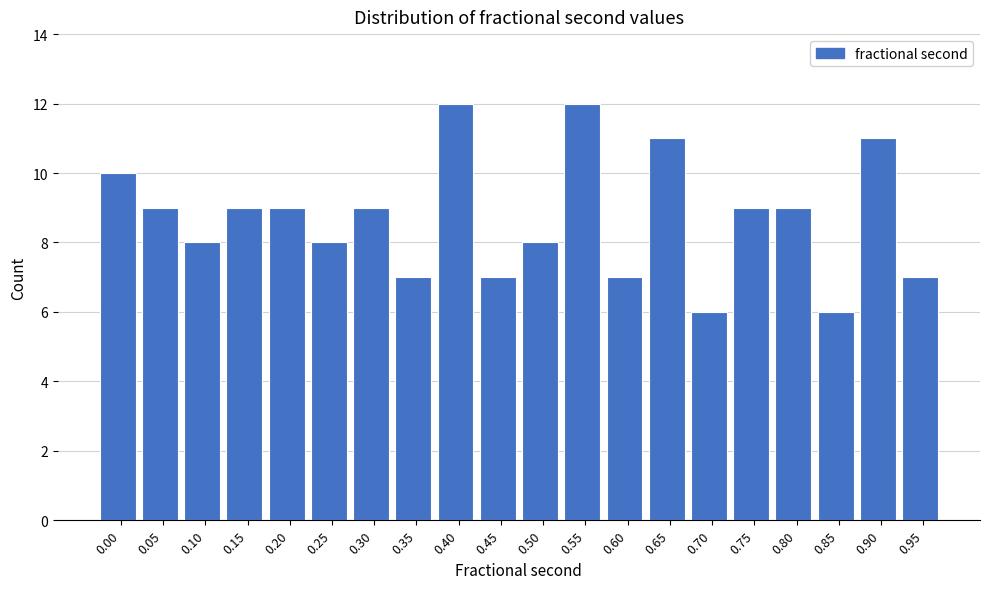

Reading left to right, extract all data points from this chart.

10	9	8	9	9	8	9	7	12	7	8	12	7	11	6	9	9	6	11	7